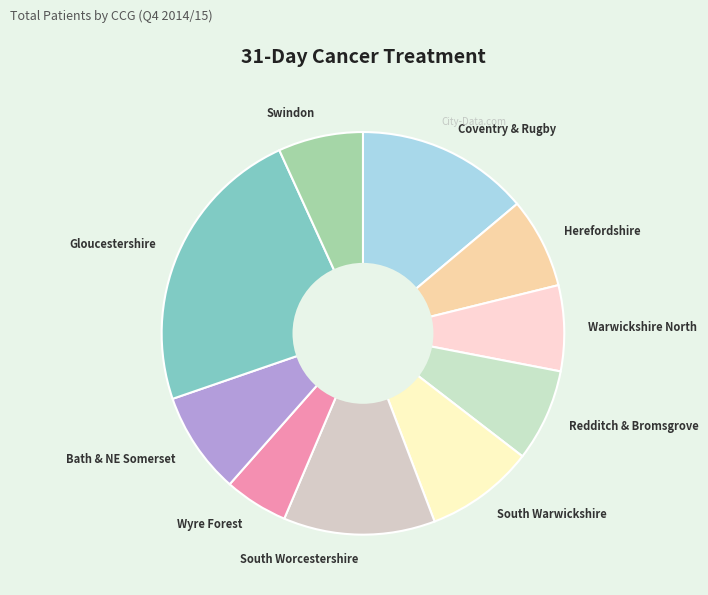

Count the number of slices in the pie.

10